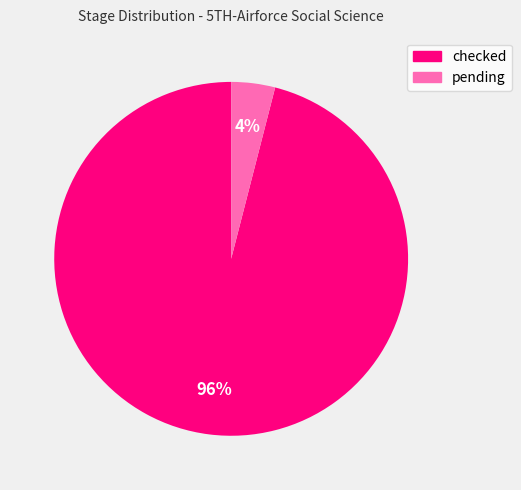

True or false: pending accounts for 16% of the total.

False